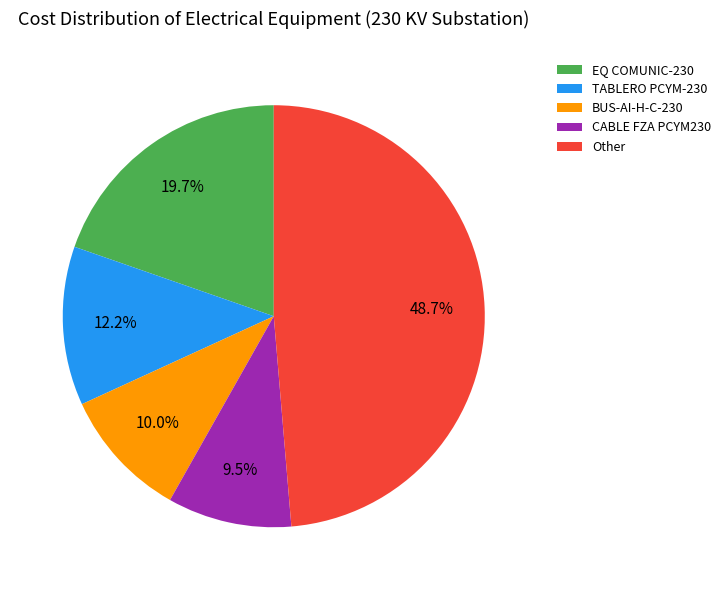

Approximately how many times larger is the value at EQ COMUNIC-230 compared to Other?

0.4